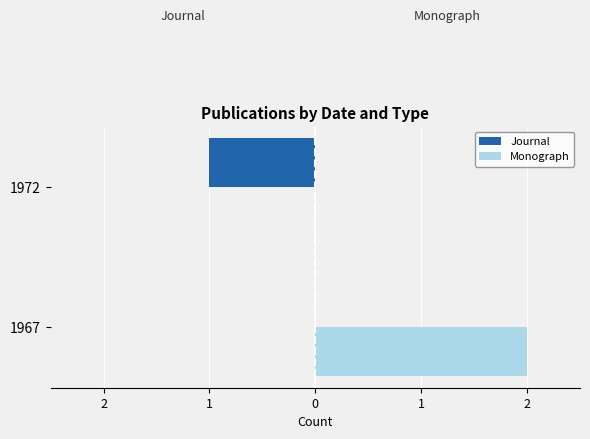

What are all the series names shown in the legend?

Journal, Monograph